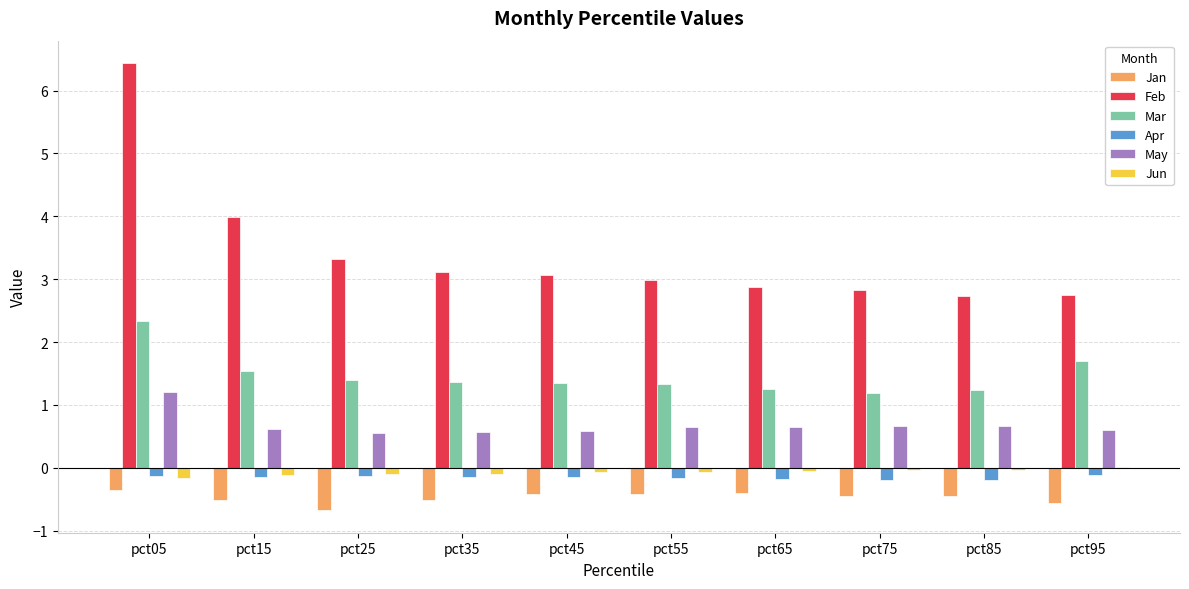

The Mar series shows 2.0 at pct85. True or false?

False